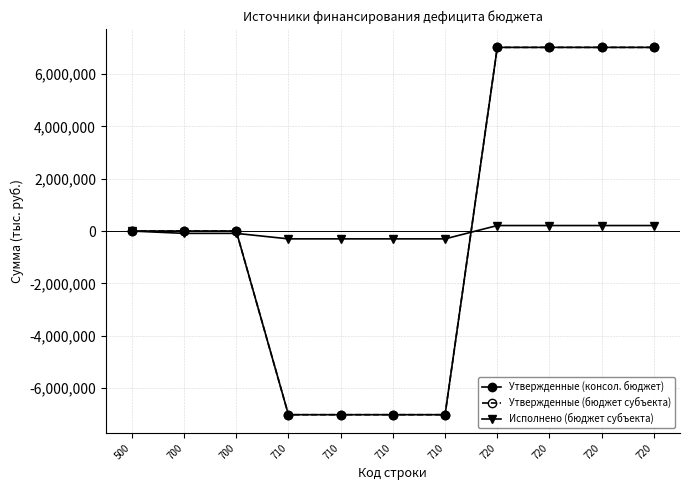

At which label is Исполнено (бюджет субъекта) closest to -44299?

500